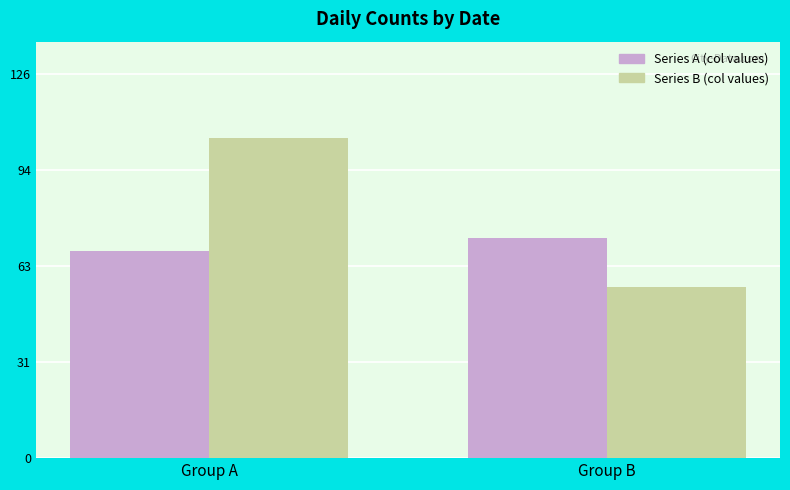

Is the value of Series B (col values) at Group A greater than the value of Series A (col values) at Group B?

Yes